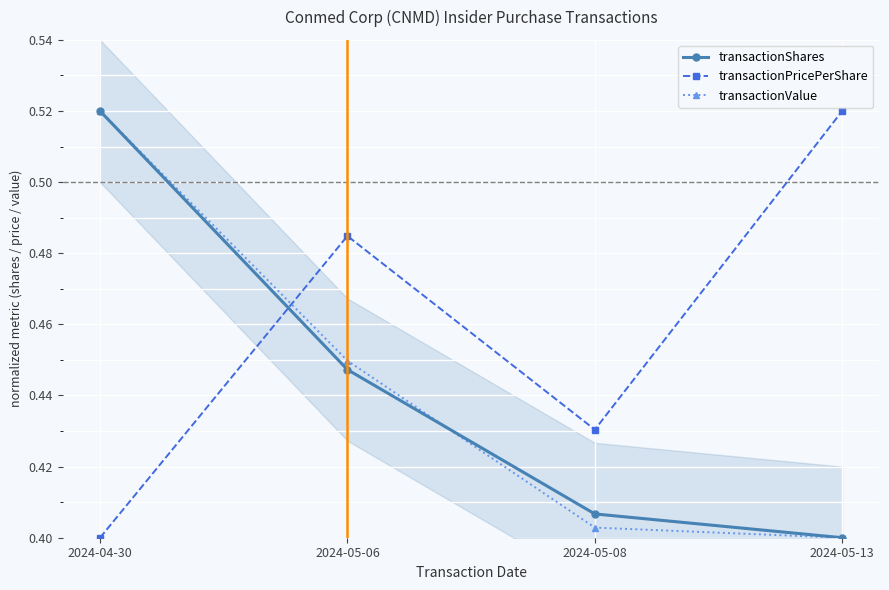

True or false: transactionValue has more than 0 interior local peaks.

False